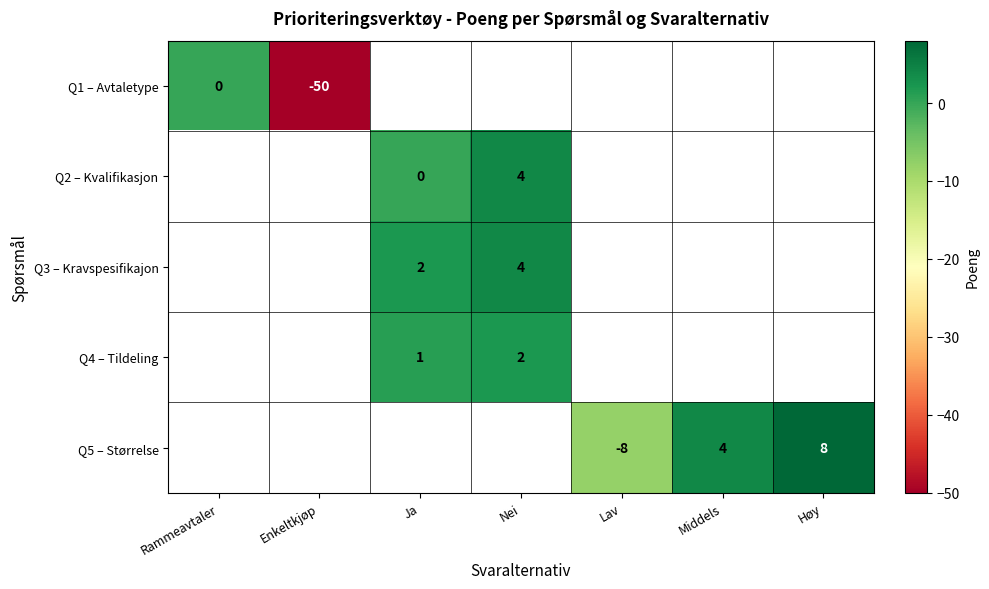

Count the number of data series in this chart.

5